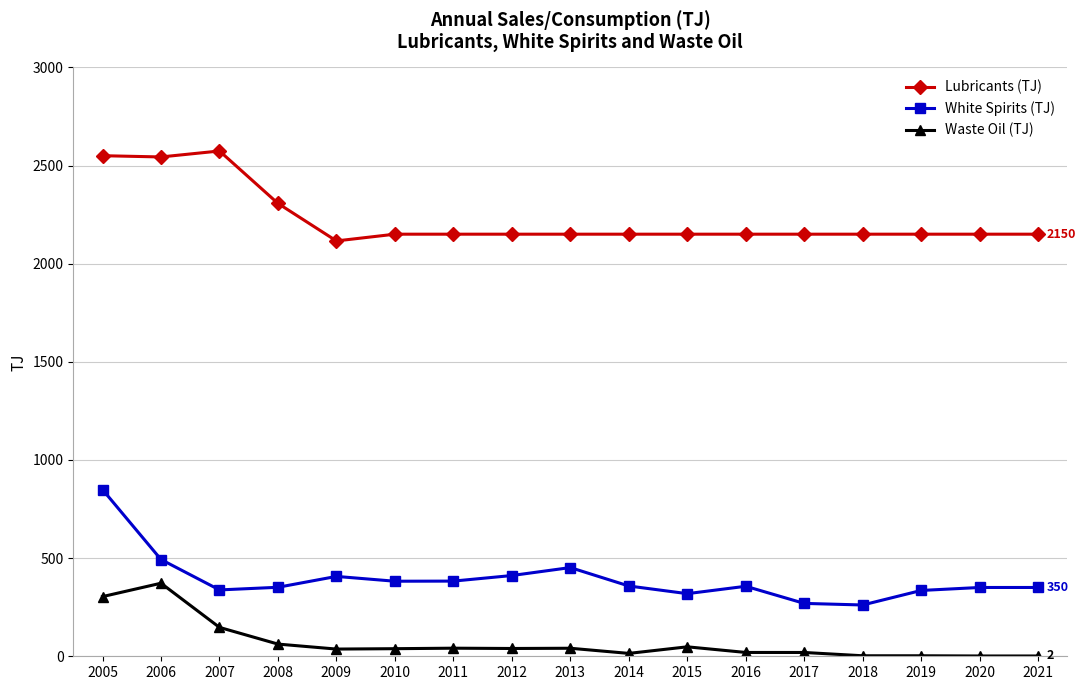

How many lines are shown in the chart?

3